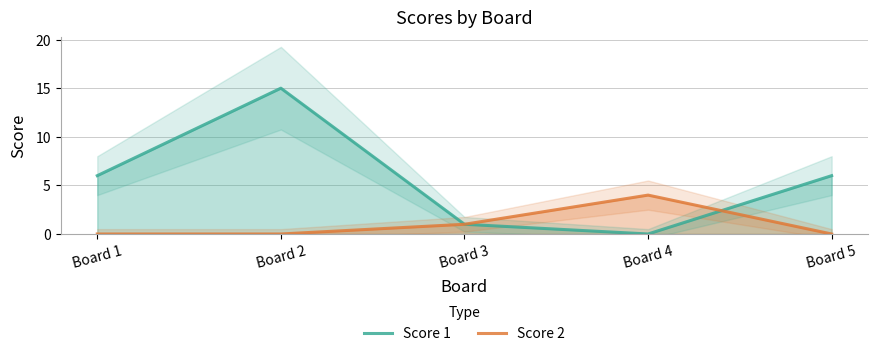

Reading right to left, list all the values displayed in this chart.

Score 1: 6	0	1	15	6
Score 2: 0	4	1	0	0